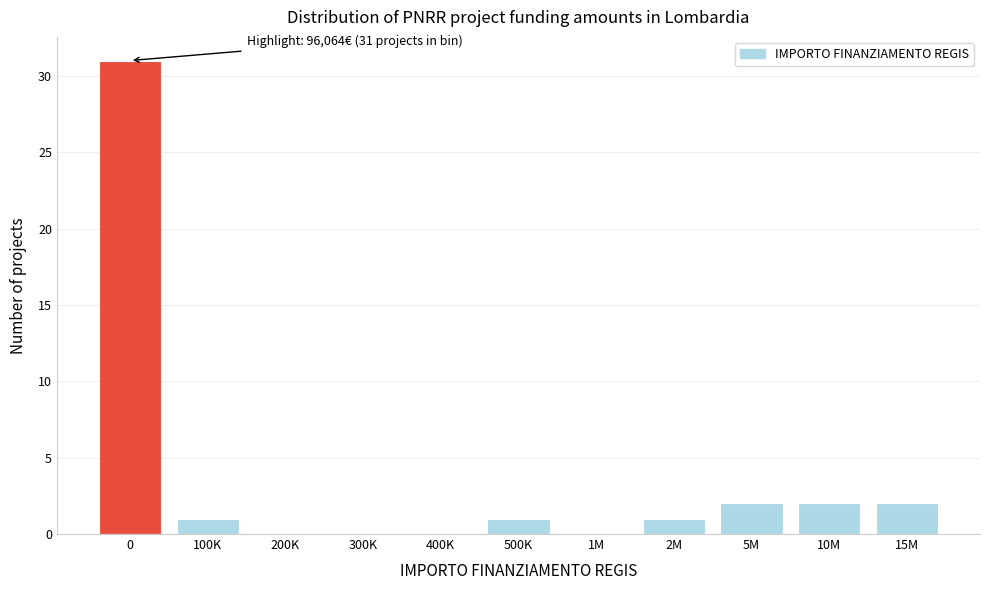

Reading left to right, what are all the values shown in this chart?

0=31	100K=1	200K=0	300K=0	400K=0	500K=1	1M=0	2M=1	5M=2	10M=2	15M=2